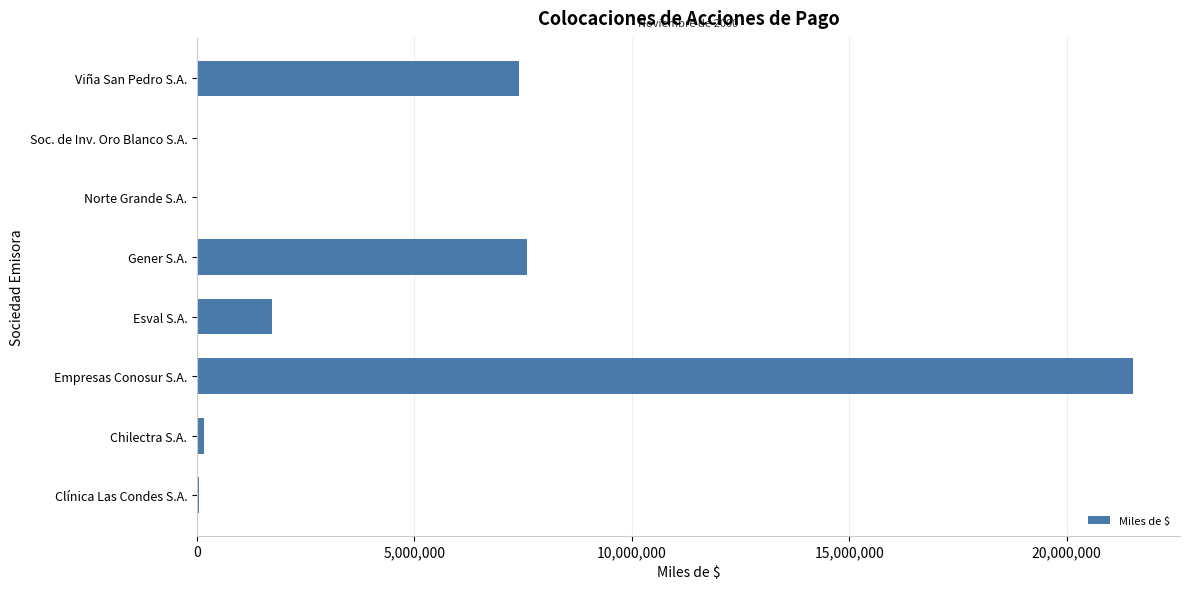

Are the bars grouped side by side (vs. stacked)?

No